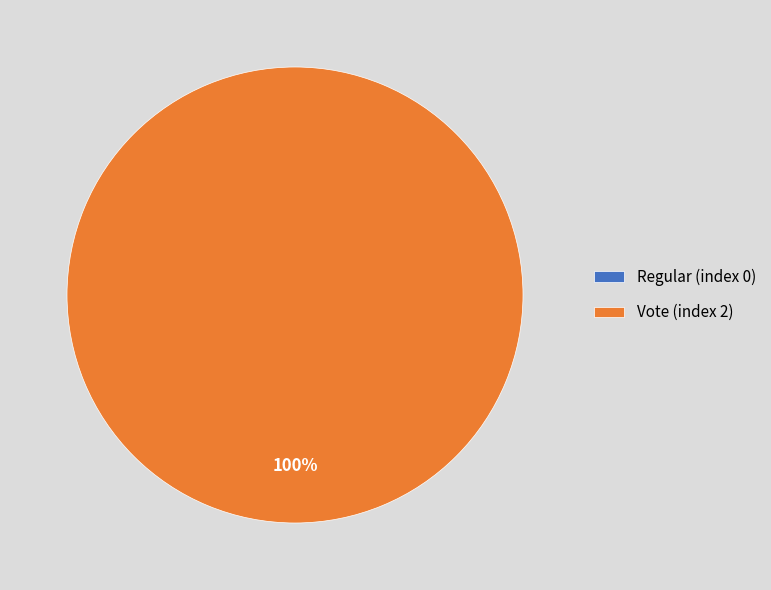

To the nearest percent, what is the average slice percentage?

50%